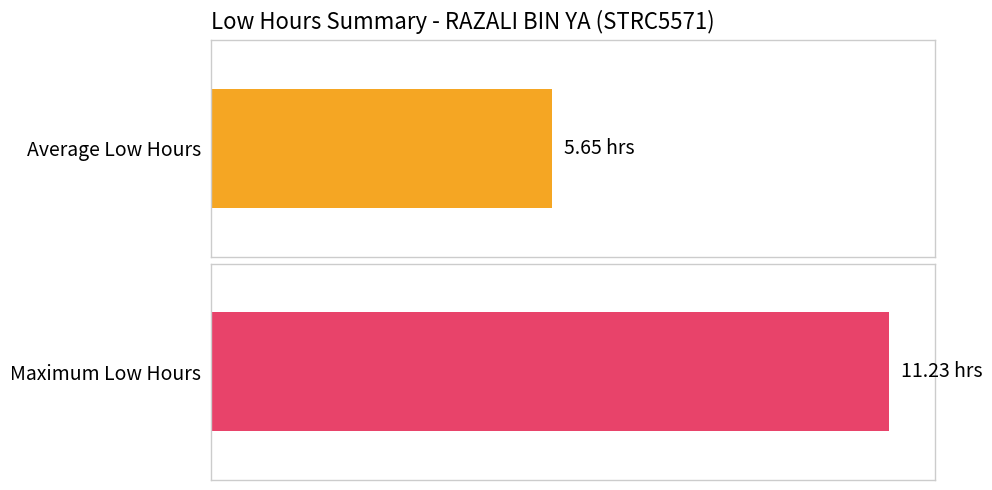

Does the chart contain stacked bars?

No